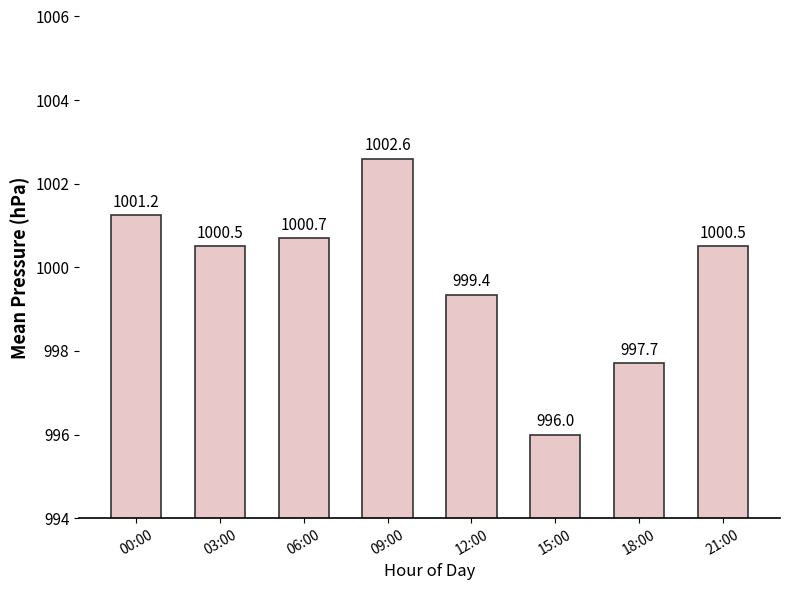

What is the value of the 8th bar from the left?

1000.5